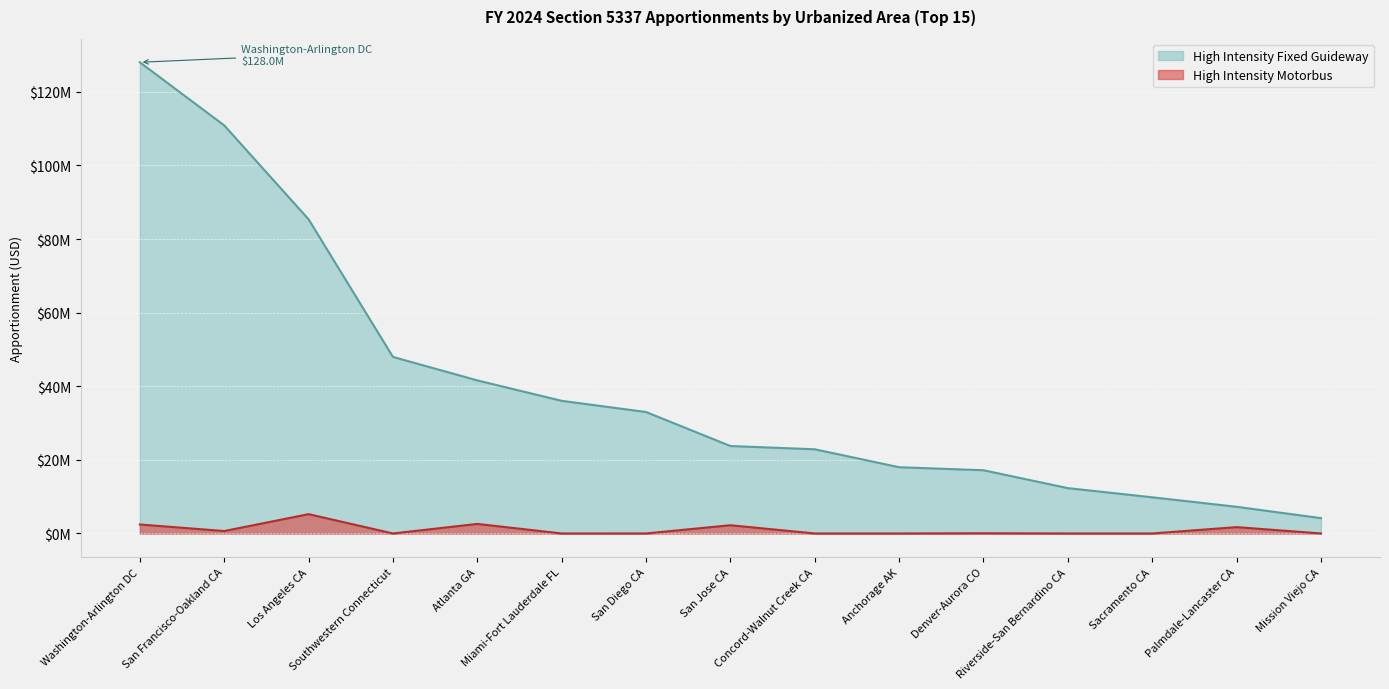

What is the label of the 5th point from the right?

Denver-Aurora CO